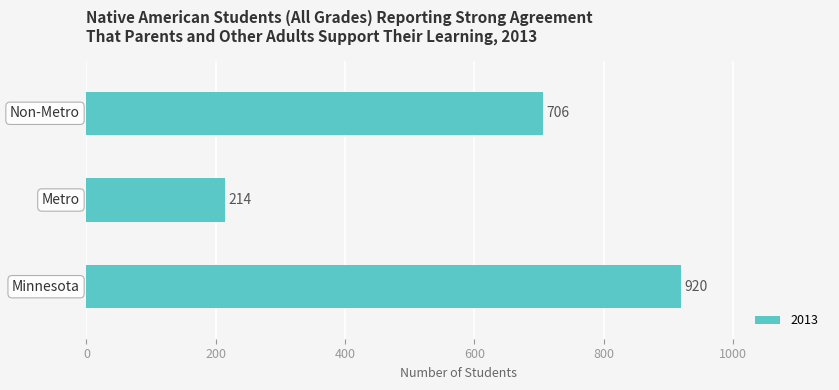

What is the greatest value displayed?

920